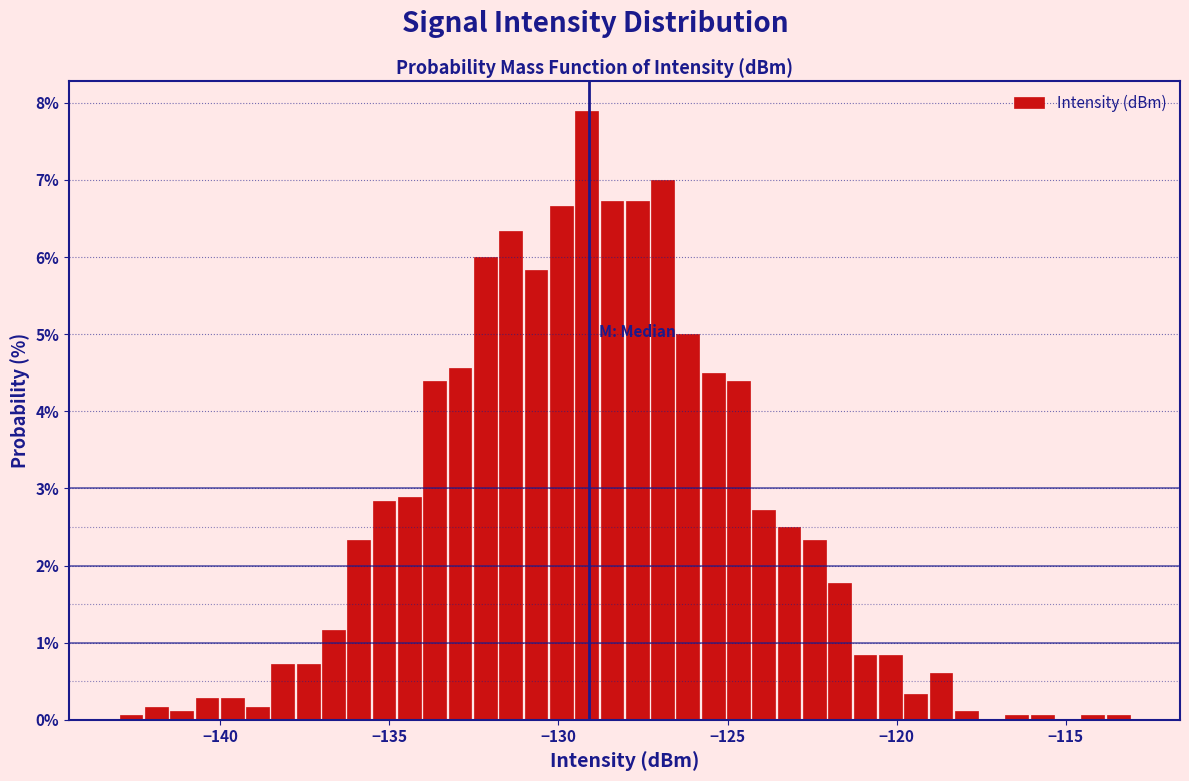

Around what value on the x-axis is the tallest bar? Give the approximate position of its centre, as read against the axis.

-129.0